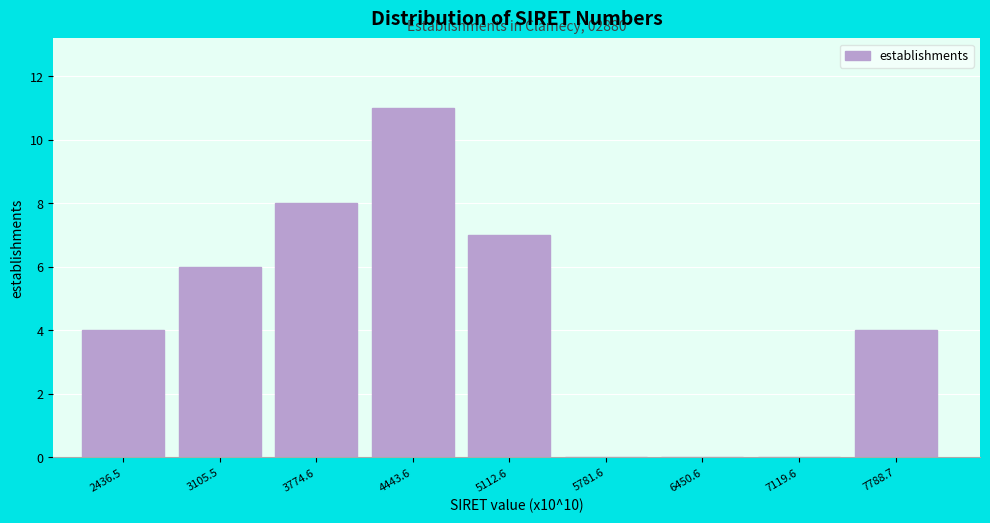

Which range on the x-axis has the tallest bar?

4100 to 4800